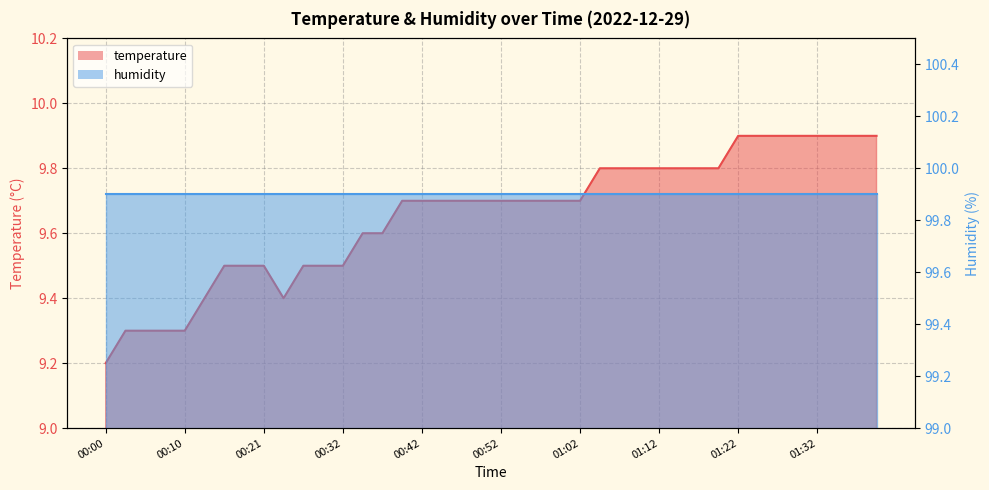

Which has a higher value, 01:20 or 00:47?

01:20